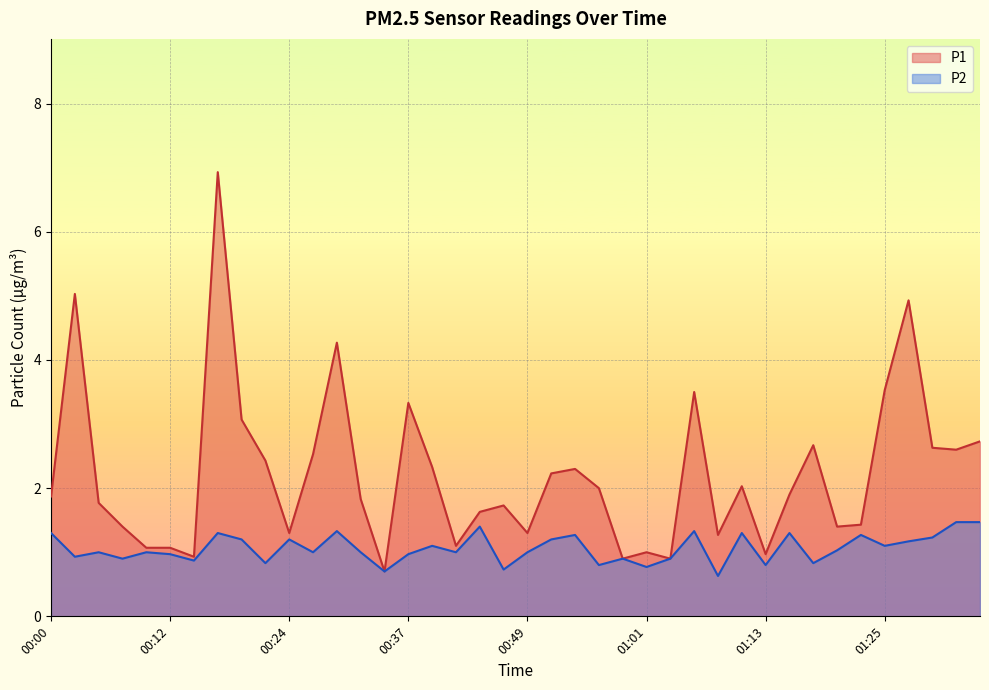

What is the label of the 38th point from the left?

01:30